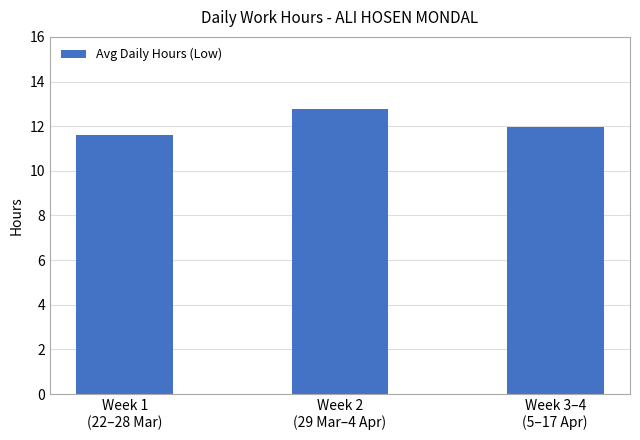

At which category does the chart reach its minimum across all series?

Week 1
(22–28 Mar)